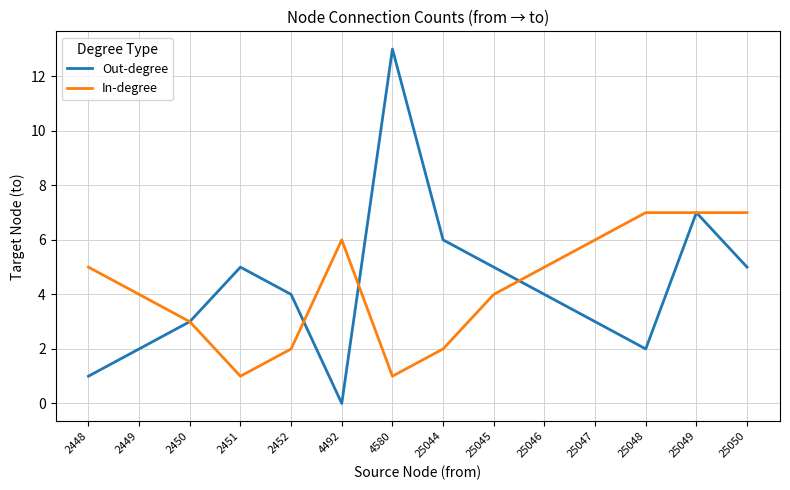

What is the difference between the second highest and second lowest values in the In-degree series?

6